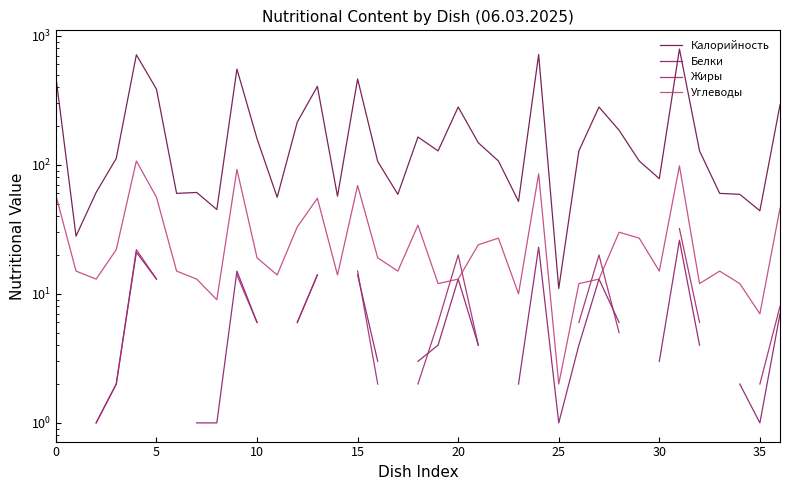

How many lines are shown in the chart?

4